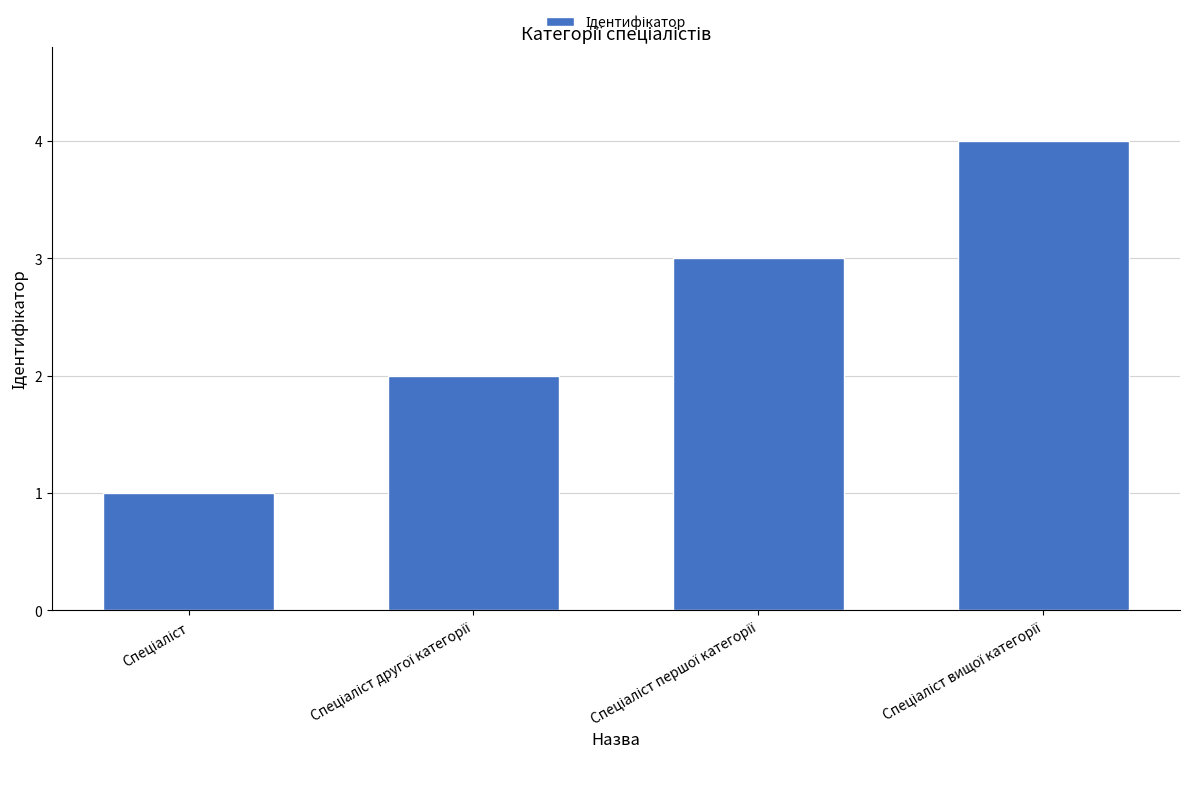

What is the difference between the maximum and minimum values?

3